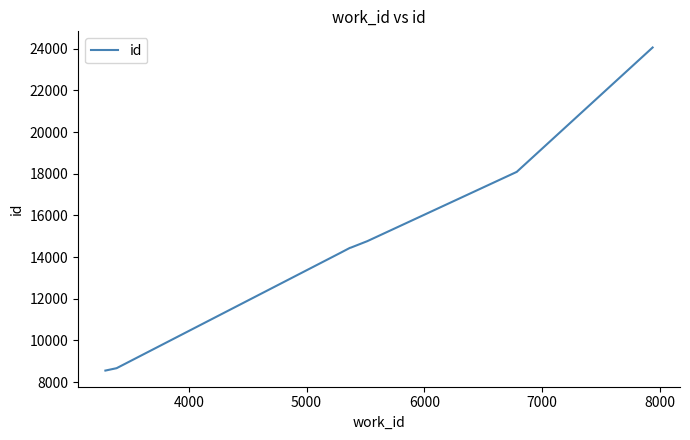

What is the greatest value displayed?

24064